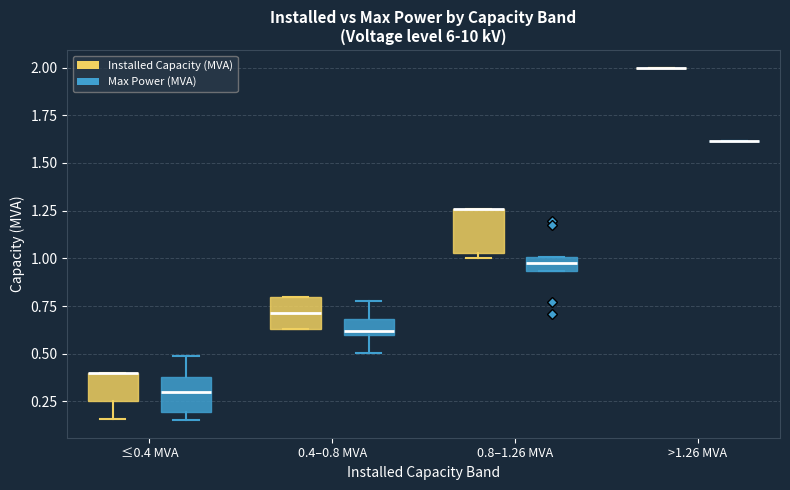

Where is the upper edge of the box for ≤0.4 MVA (Max Power (MVA)) on the y-axis? The values are not printed on the chart, so give them approximately, as read against the axis.

0.40